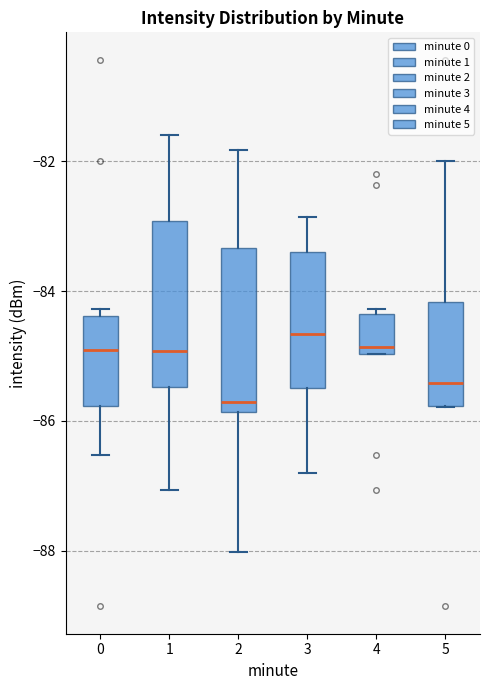

Where is the lower edge of the box at x = 3 on the y-axis? The values are not printed on the chart, so give them approximately, as read against the axis.

-85.4